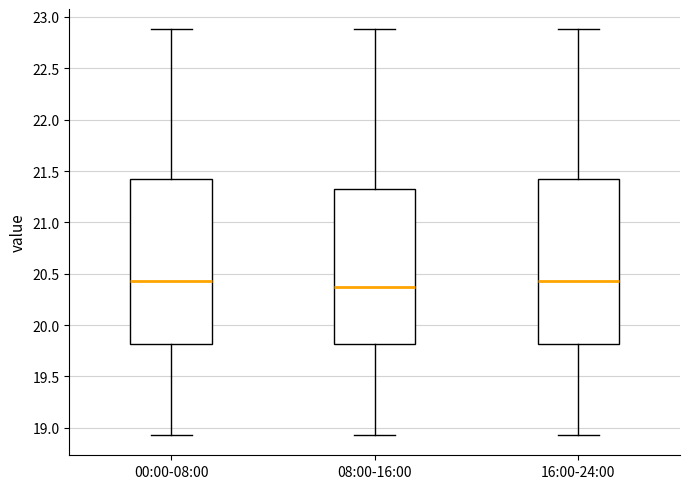

Which box's median line is the lowest?

08:00-16:00